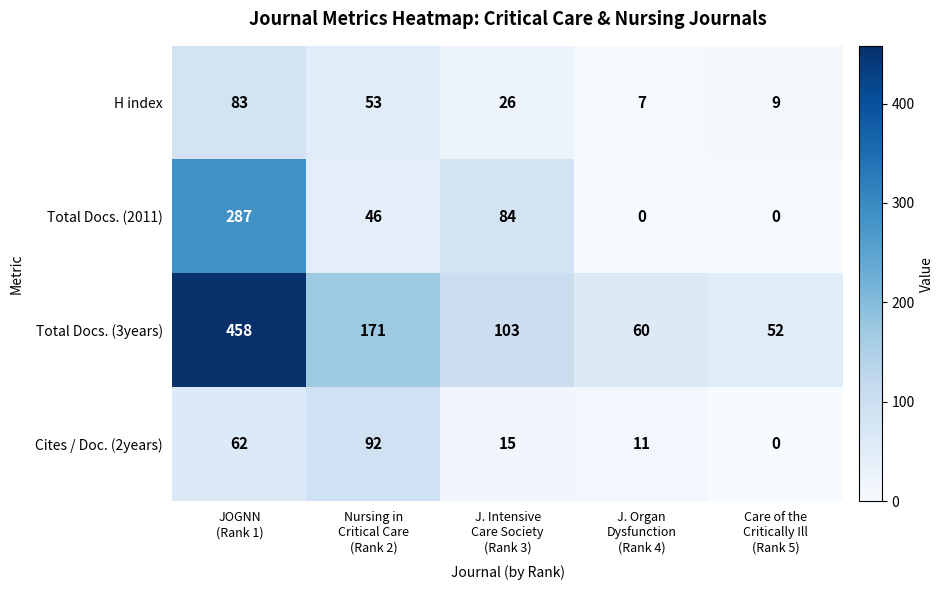

What is the sum of all Cites / Doc. (2years) values?

180